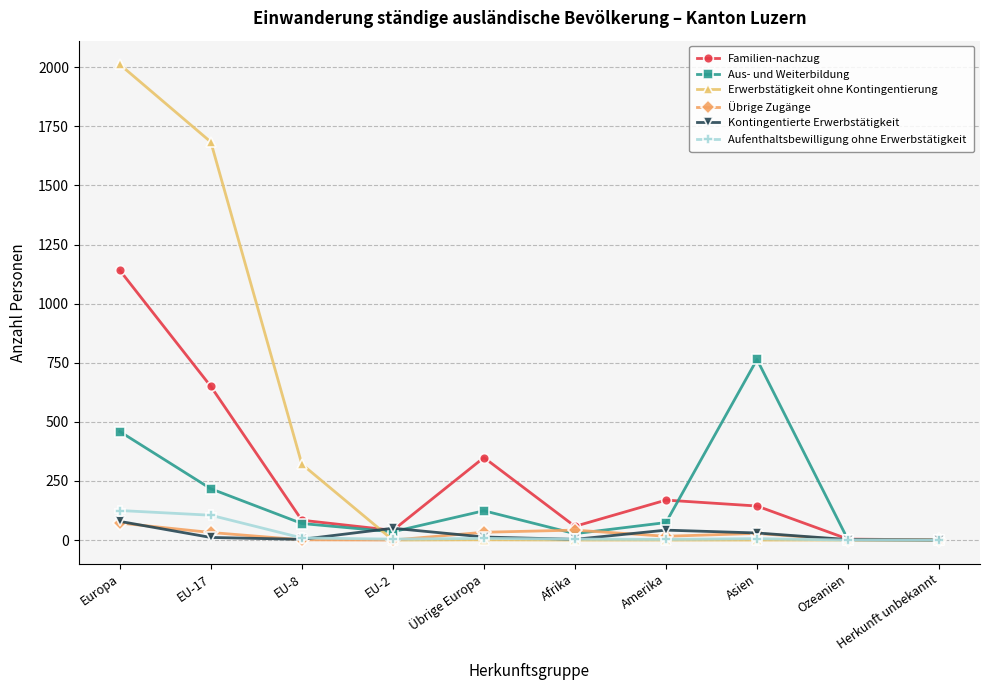

The value of Erwerbstätigkeit ohne Kontingentierung at Amerika is 0. True or false?

True